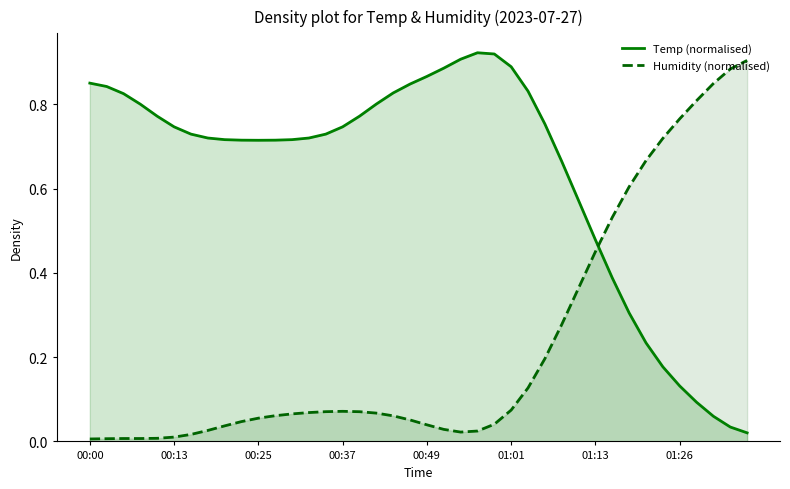

True or false: Temp (normalised) has a value of 0.1 at 31.

False